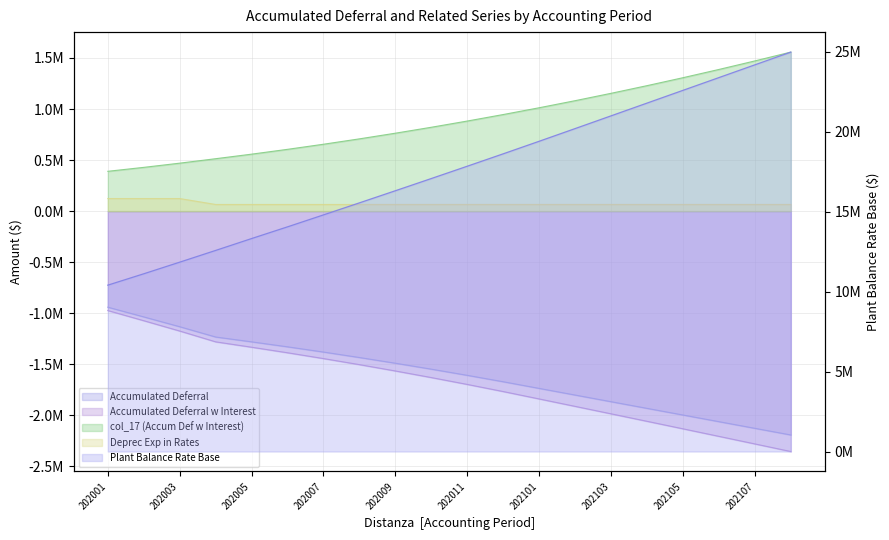

Rank the series by their maximum value, from lowest to highest.

Accumulated Deferral w Interest, Accumulated Deferral, Deprec Exp in Rates, col_17 (Accum Def w Interest), col_14 (Plant Bal Rate Base)